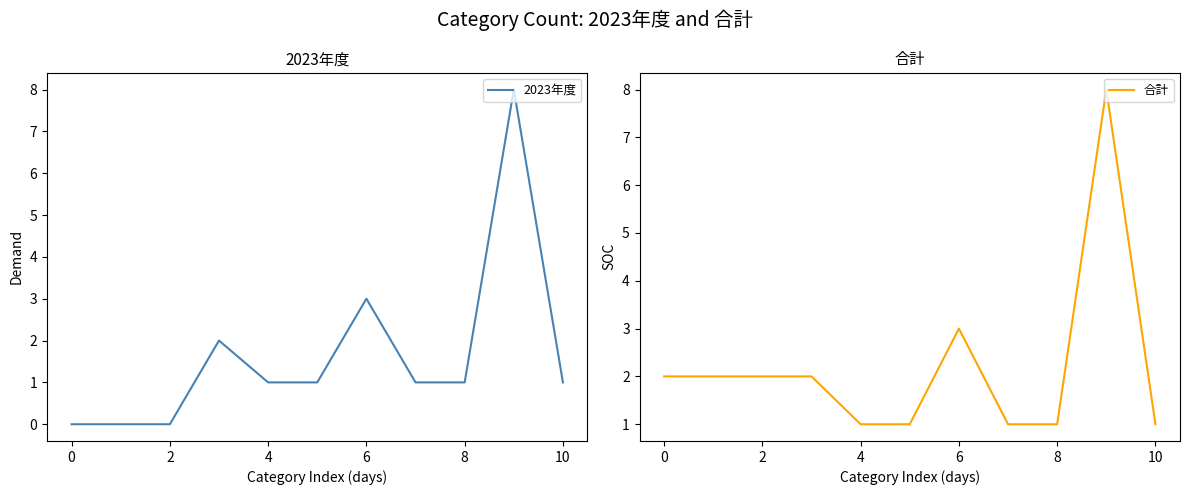

Is it true that 2023年度 equals 2 at 8?

False